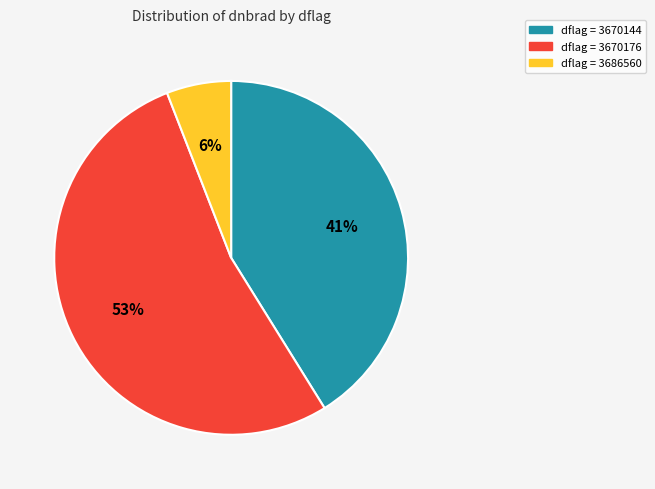

Is there a majority slice in this chart?

Yes